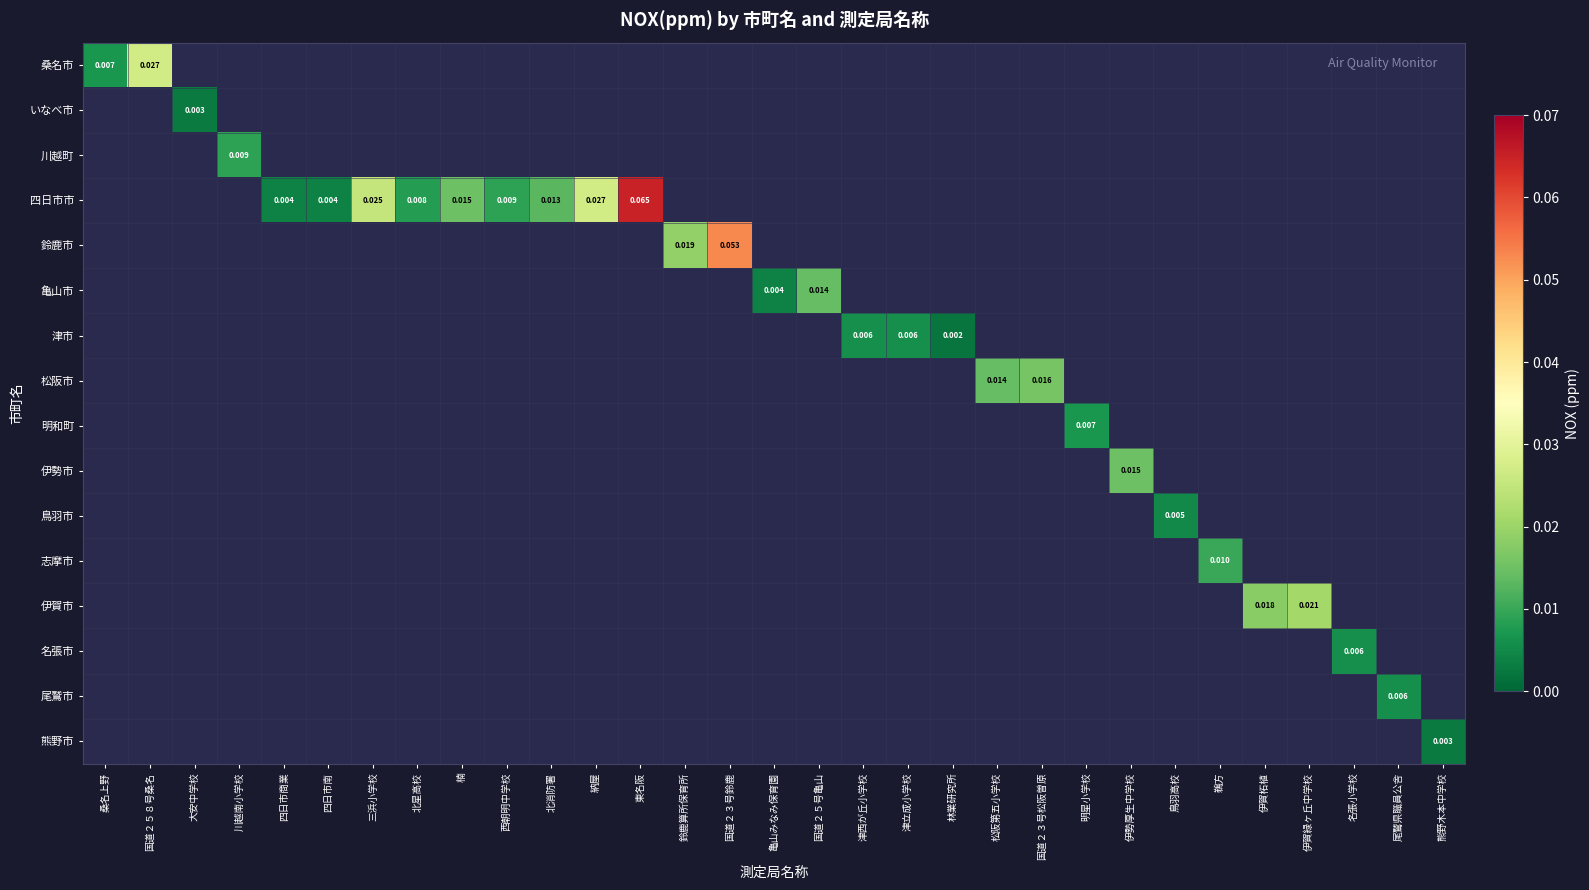

How many distinct data groups are displayed?

16